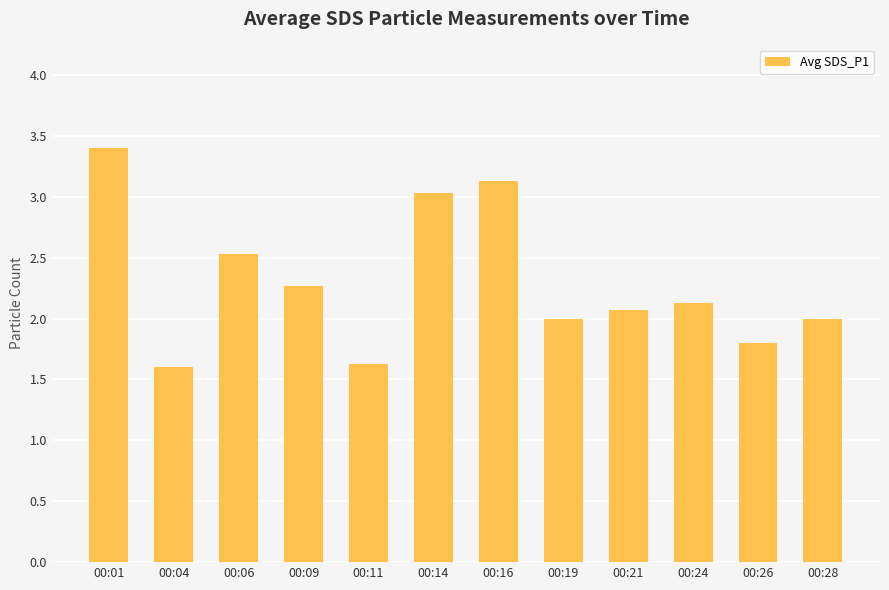

Reading right to left, transcribe all the data shown in this chart.

2.0	1.8	2.1	2.1	2.0	3.1	3.0	1.6	2.3	2.5	1.6	3.4